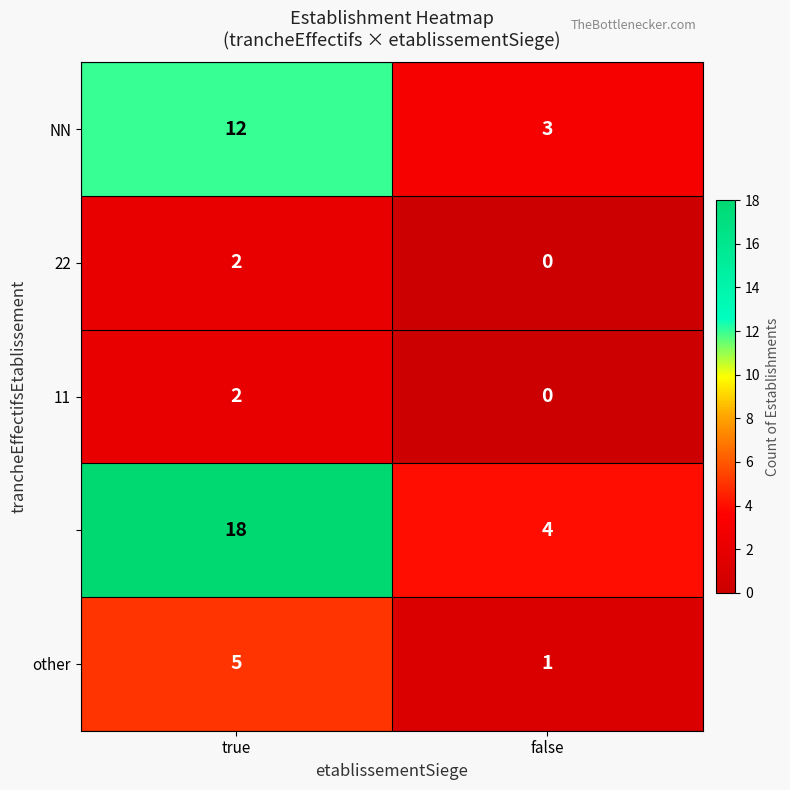

At which category is the sum across all series the highest?

true